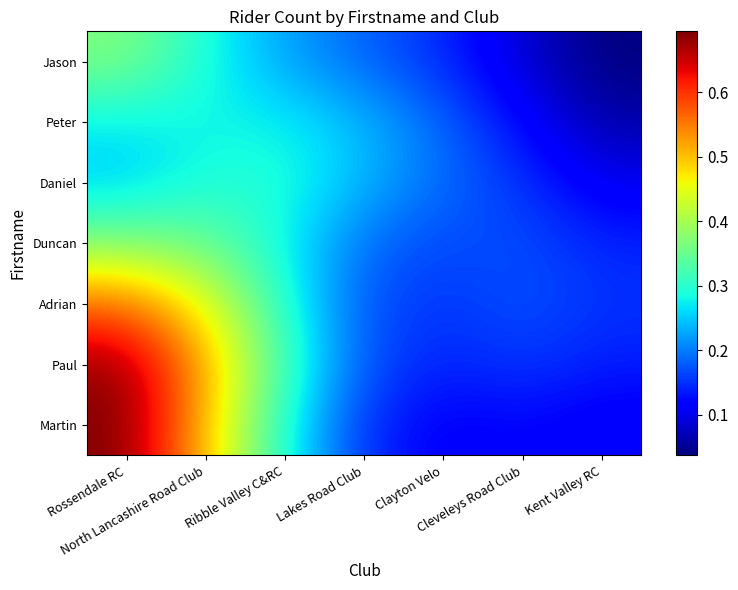

What is the spread (max minus min) of values at Clayton Velo?

0.1